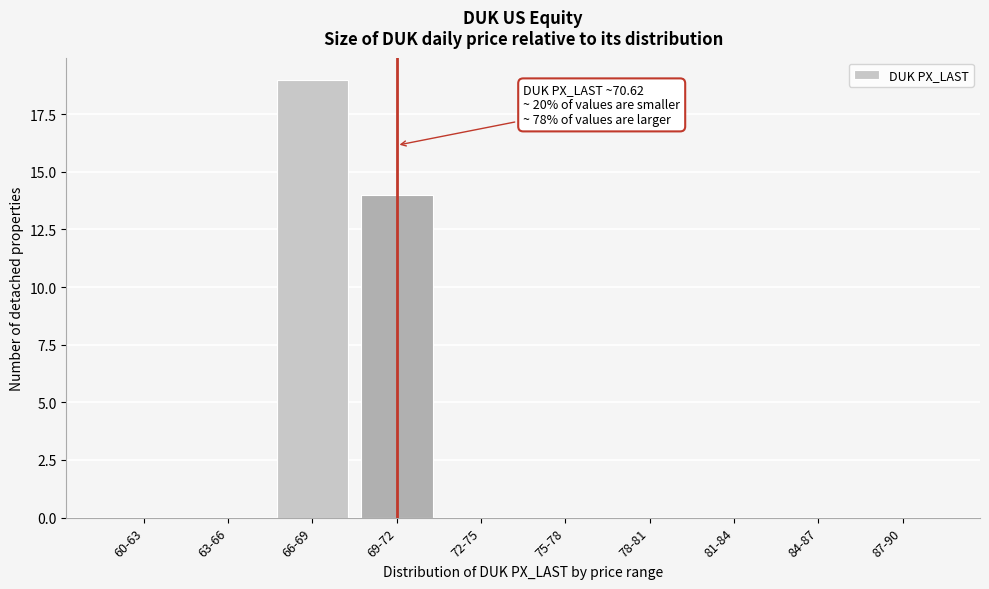

Reading left to right, list all the values displayed in this chart.

60-63=0	63-66=0	66-69=19	69-72=14	72-75=0	75-78=0	78-81=0	81-84=0	84-87=0	87-90=0